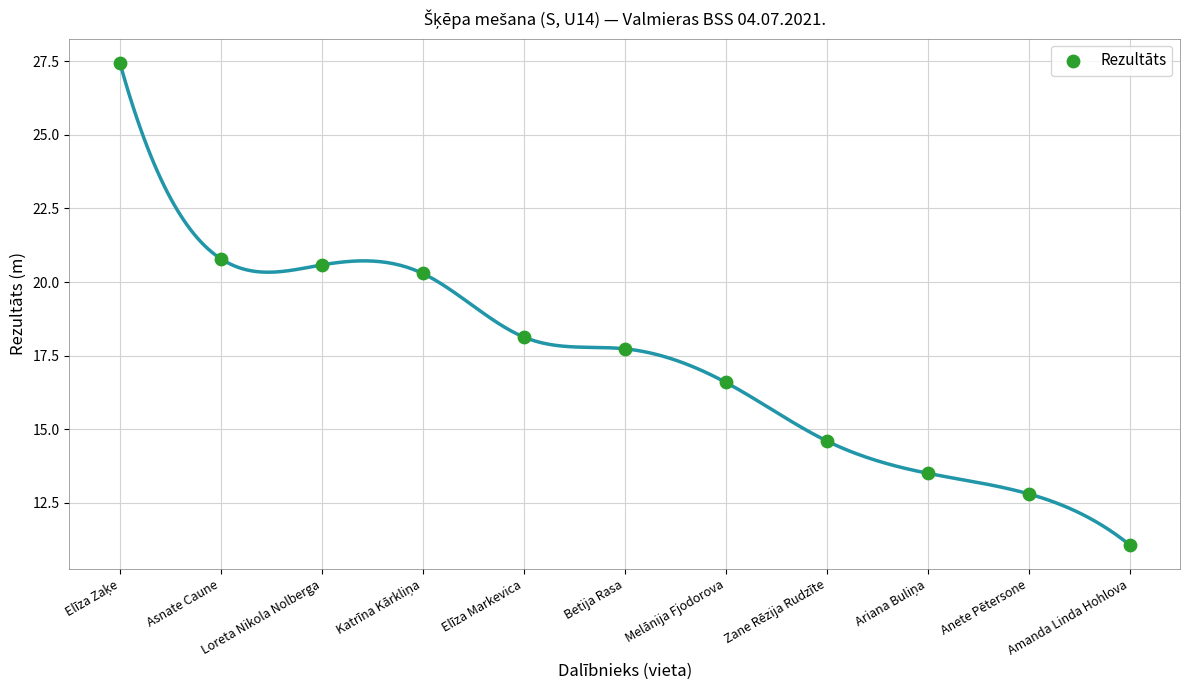

What is the range of Y values (max minus min)?

16.4